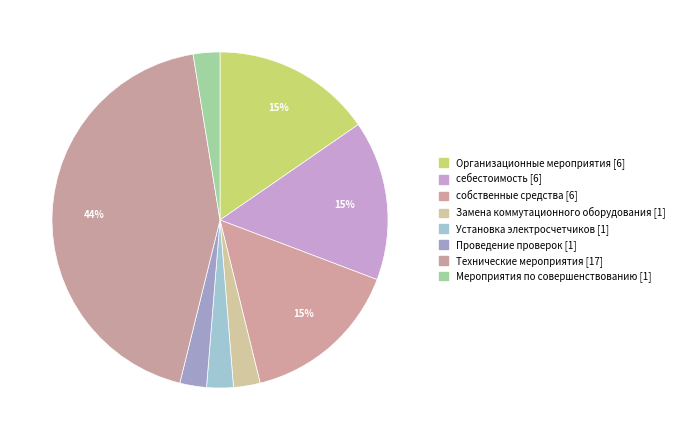

Which category has the biggest portion of the pie?

Технические мероприятия [17]